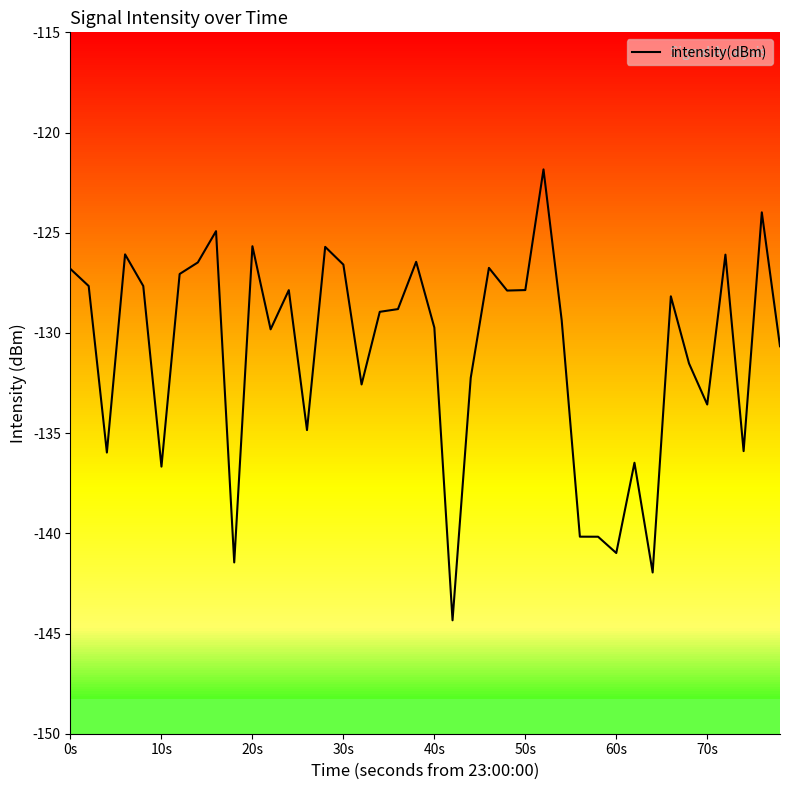

True or false: the data has more than 0 interior local peaks.

True